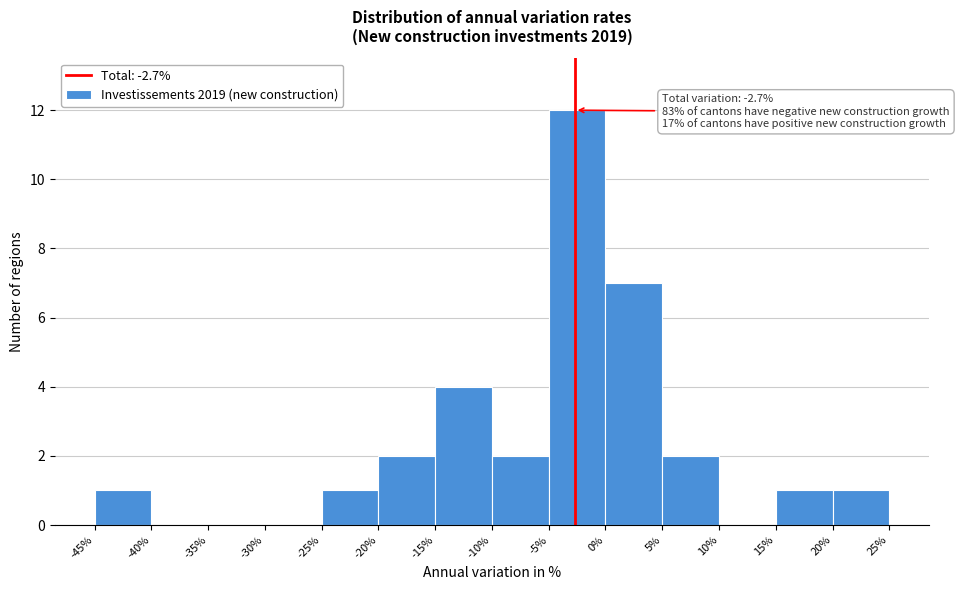

Which range on the x-axis has the tallest bar?

-5% to 0%